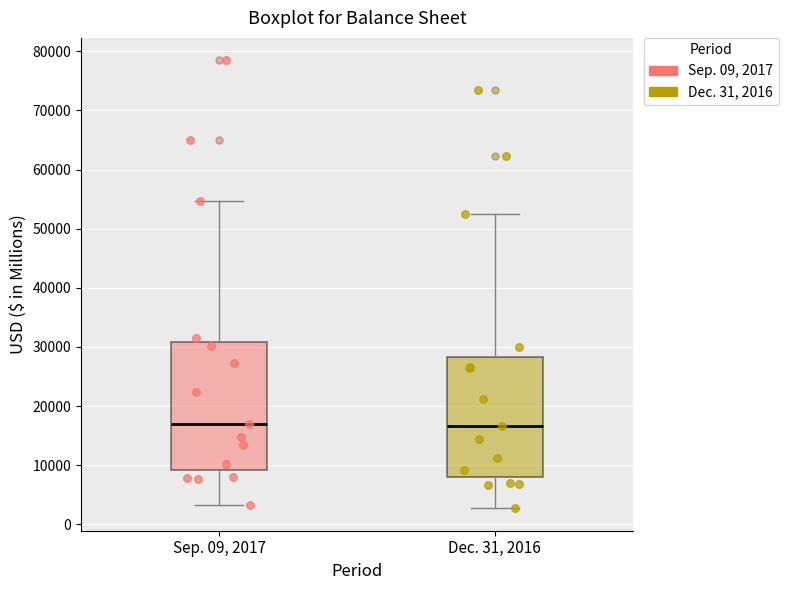

Reading left to right, transcribe this box plot: for each box, give where its median line is, the range the box spans, and where its two whiskers end, as read against the y-axis. The values are not printed on the chart, so give them approximately, as read against the axis.

Sep. 09, 2017: median 17000, box 9000 to 31000, whiskers 3000 to 55000
Dec. 31, 2016: median 17000, box 8000 to 28000, whiskers 3000 to 53000